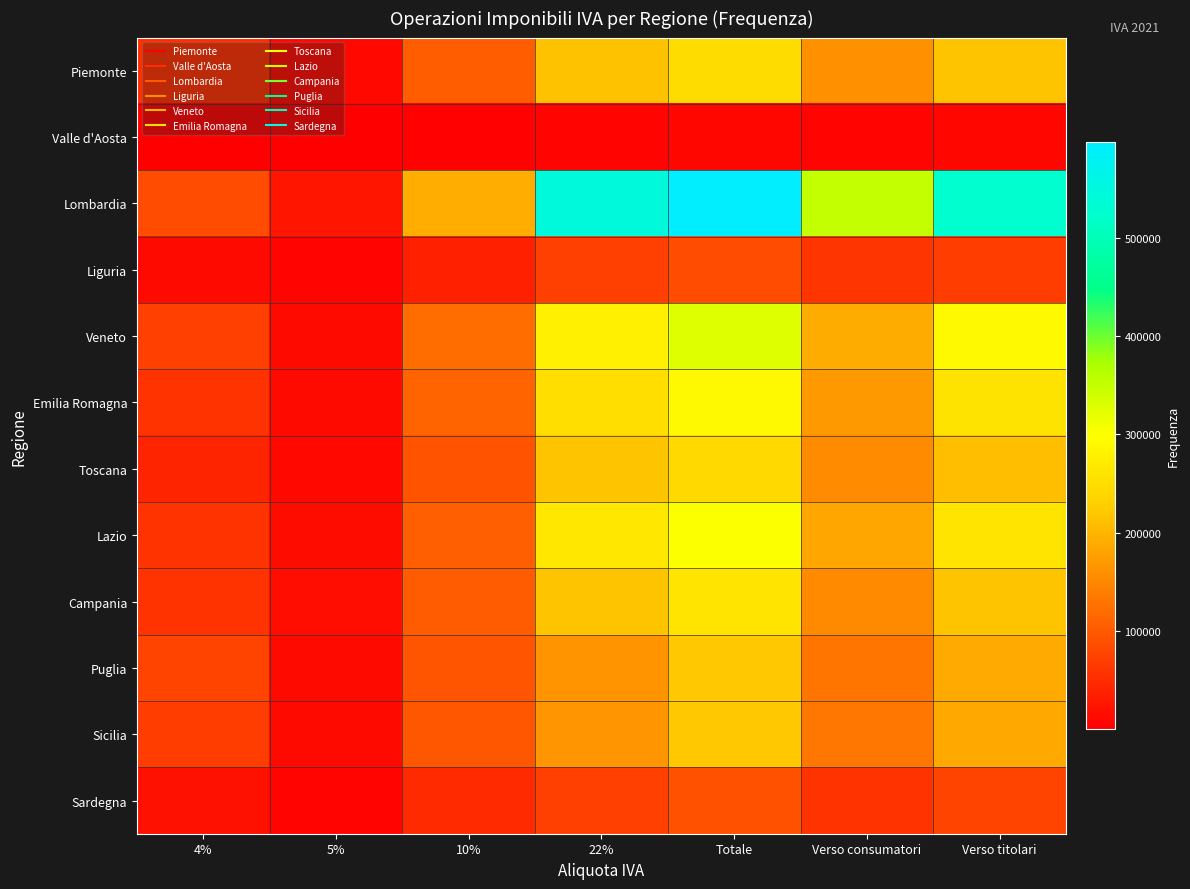

At which category is the sum across all series the highest?

Totale